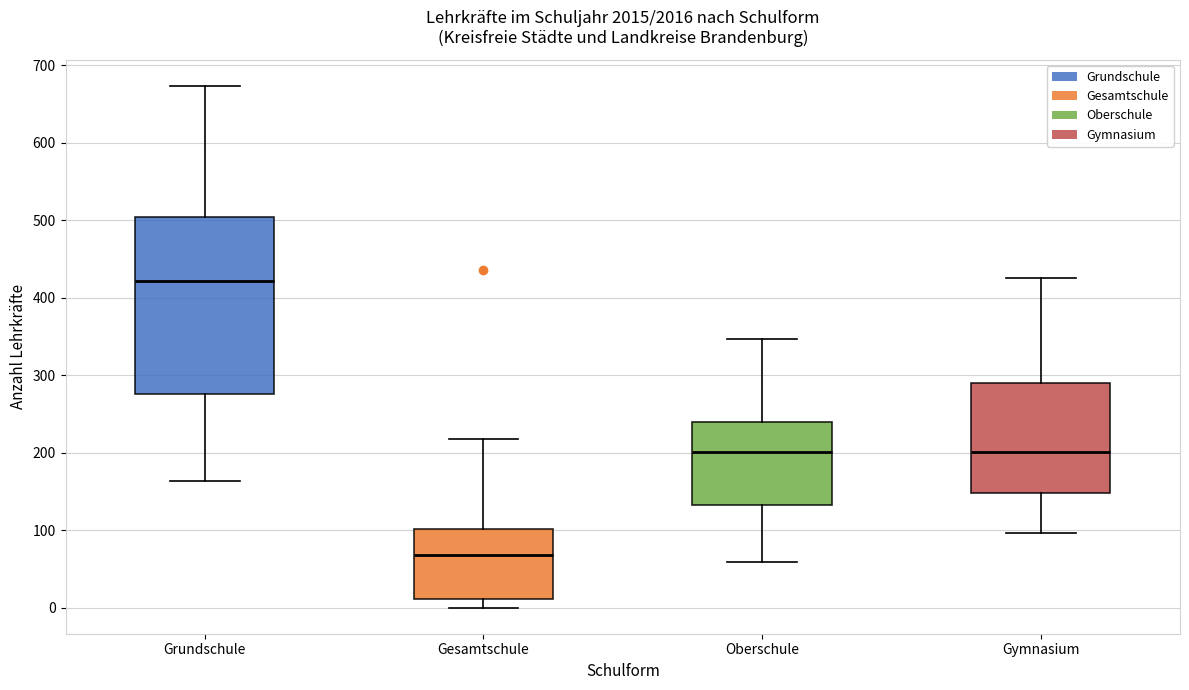

Reading left to right, transcribe this box plot: for each box, give where its median line is, the range the box spans, and where its two whiskers end, as read against the y-axis. The values are not printed on the chart, so give them approximately, as read against the axis.

Grundschule: median 420, box 280 to 500, whiskers 160 to 670
Gesamtschule: median 70, box 10 to 100, whiskers 0 to 220
Oberschule: median 200, box 130 to 240, whiskers 60 to 350
Gymnasium: median 200, box 150 to 290, whiskers 100 to 430